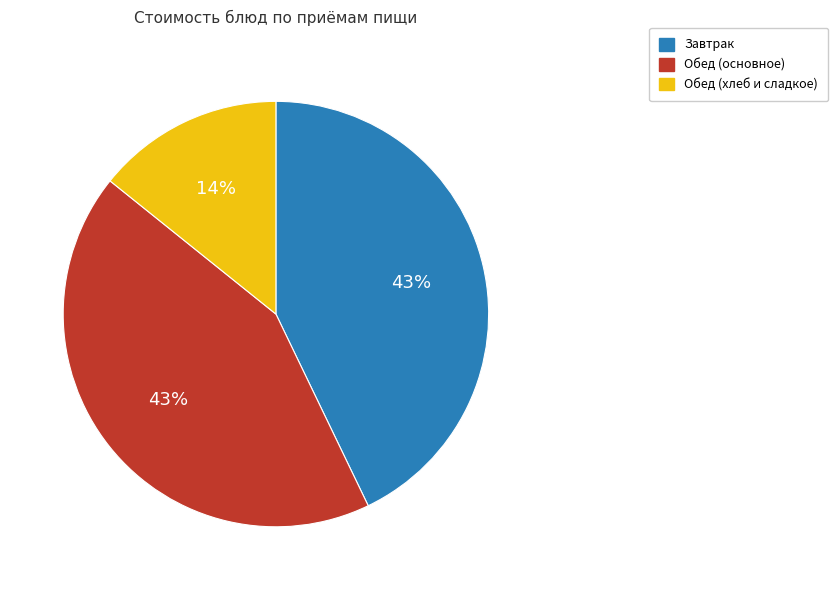

Is there a majority slice in this chart?

No